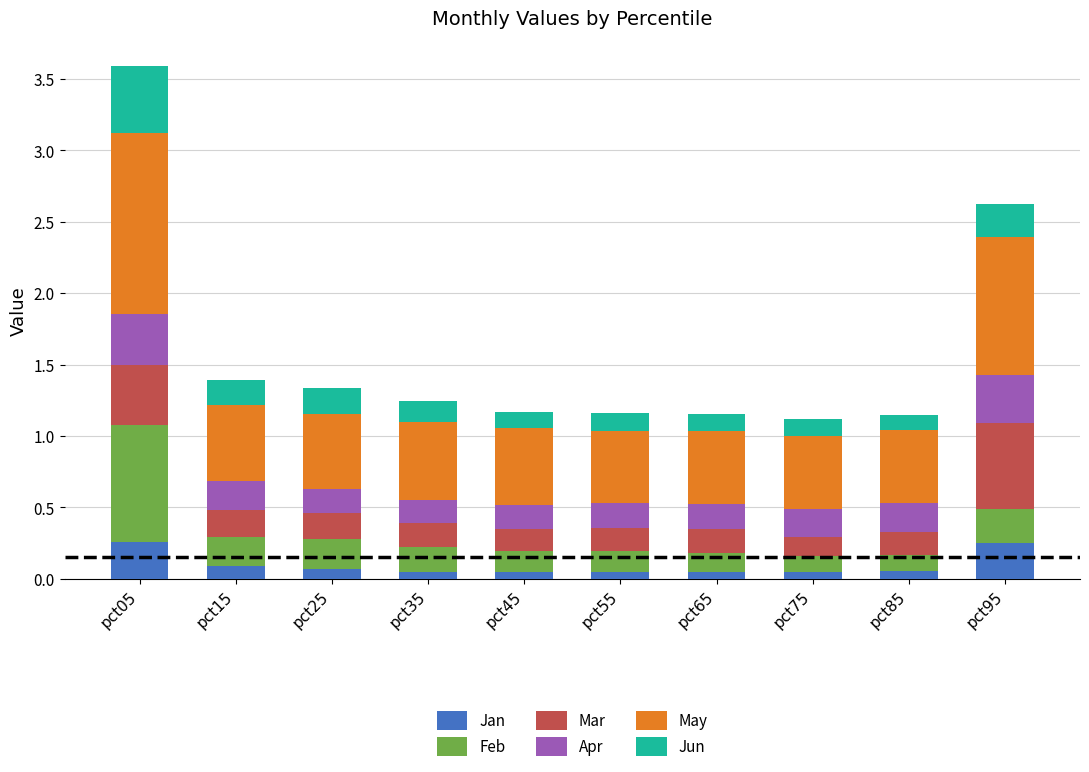

What is the total value across all series at pct15?

1.4